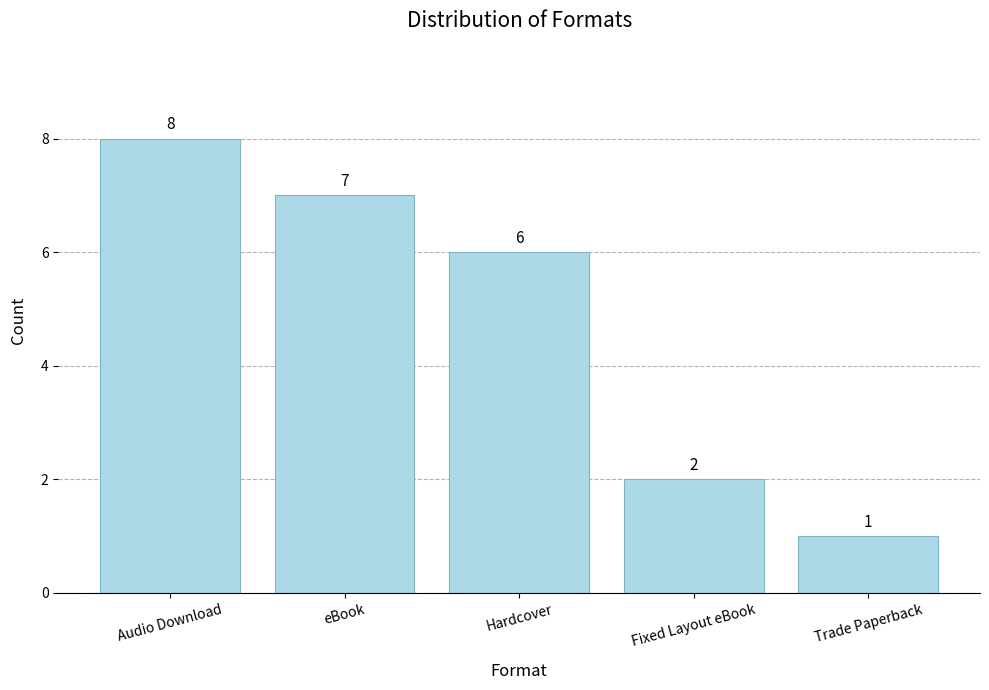

How many categories are shown in the chart?

5